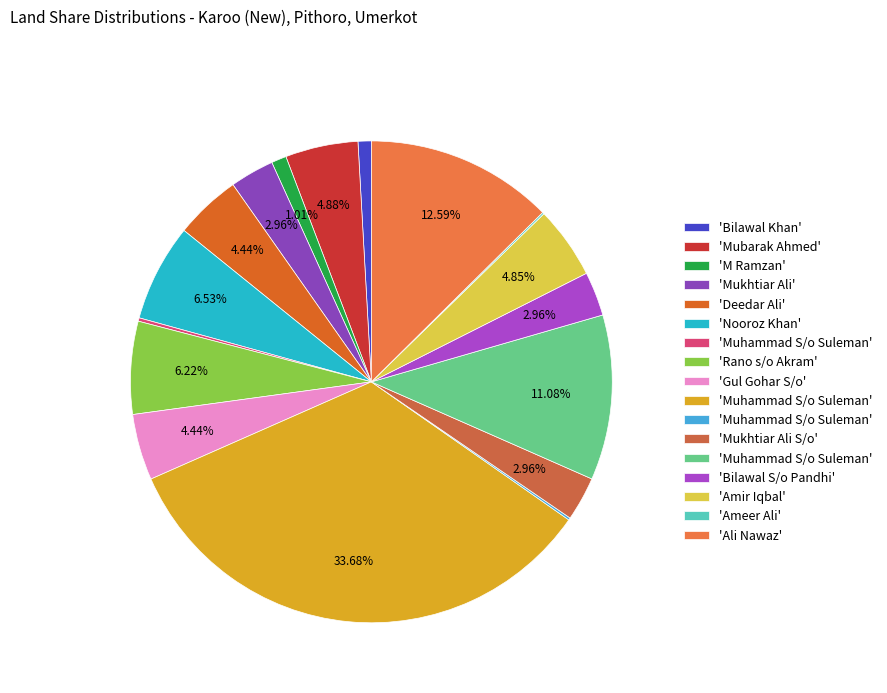

Which slice is the smallest?

Ameer Ali